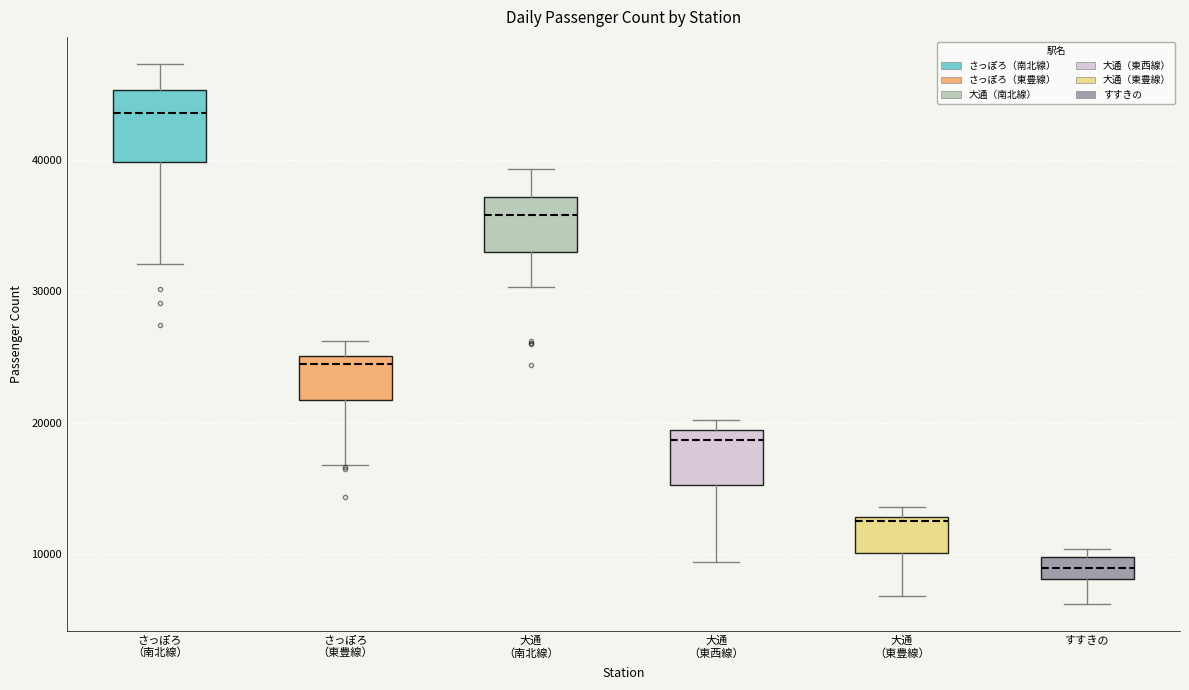

Where is the upper edge of the box for 大通 （東西線） on the y-axis? The values are not printed on the chart, so give them approximately, as read against the axis.

19000